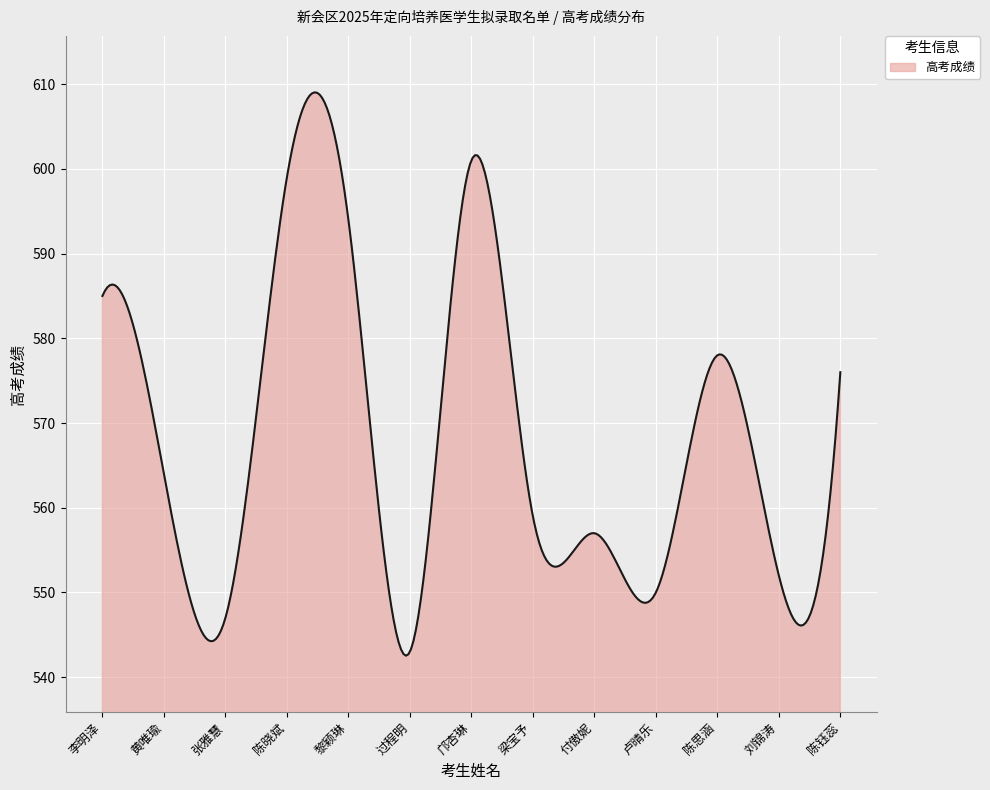

What is the greatest value displayed?

609.0